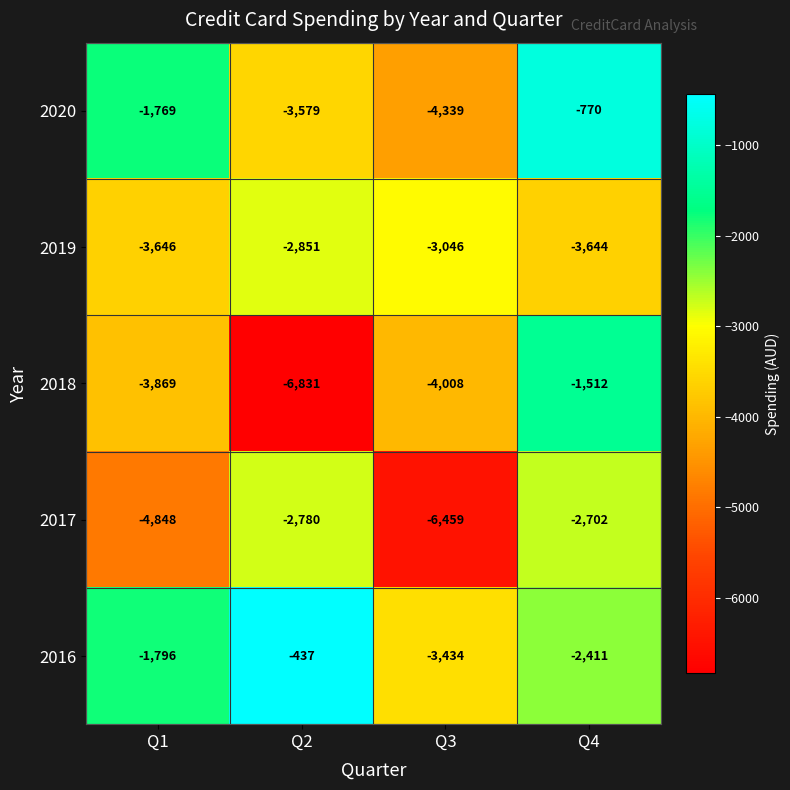

List the series in order of their peak value, lowest first.

2019, 2017, 2018, 2020, 2016